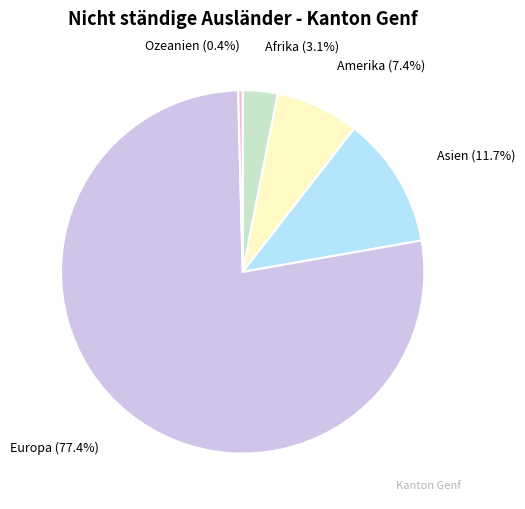

Count the number of slices in the pie.

5